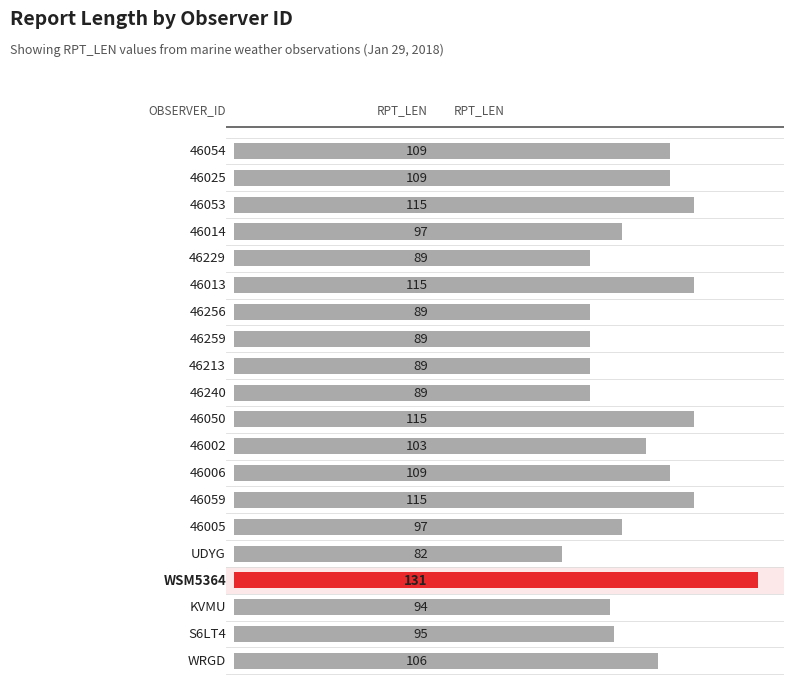

What is the sum of all values?

2037